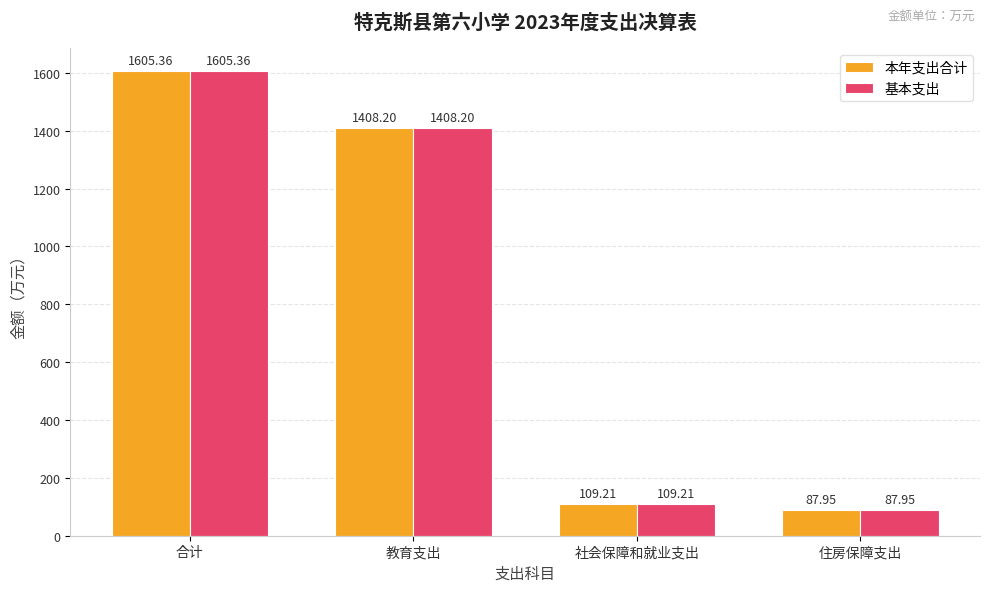

Reading left to right, list all the values displayed in this chart.

本年支出合计: 1605.4	1408.2	109.2	88.0
基本支出: 1605.4	1408.2	109.2	88.0